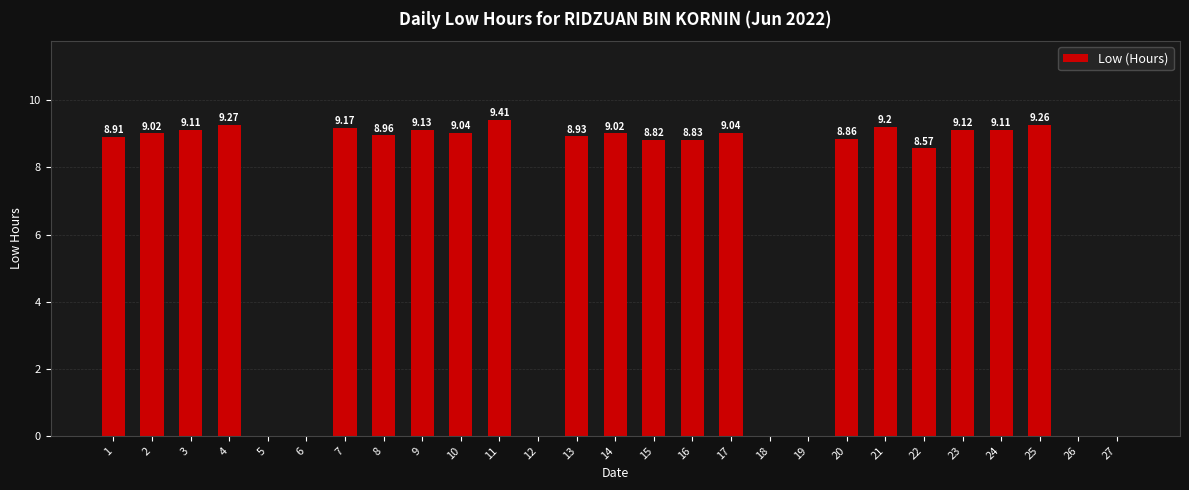

What is the change in value from 15 to 27?

-8.8